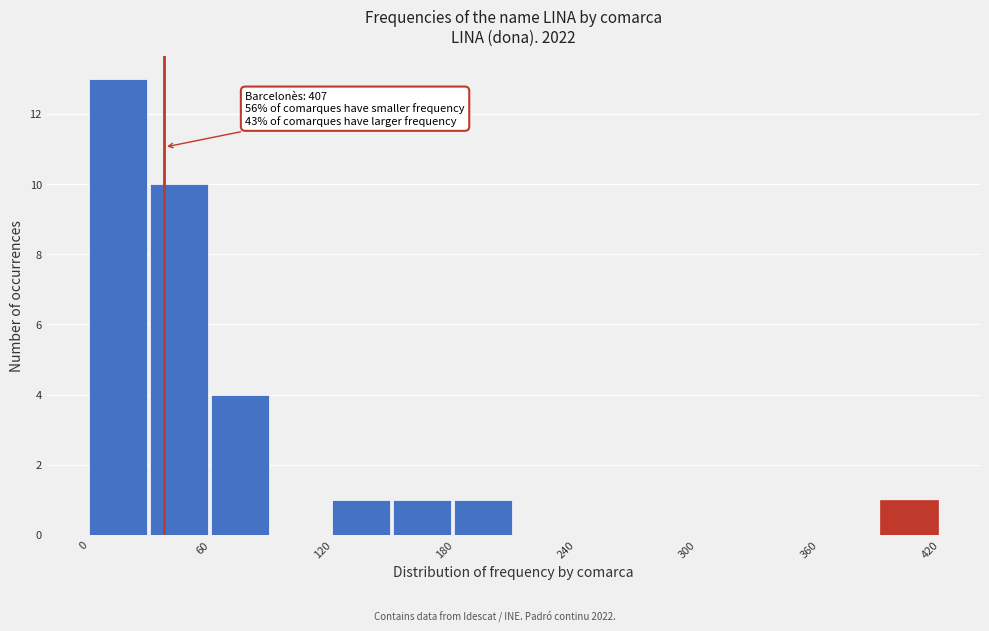

Read against the x-axis, roughly where is the centre of the tallest bar?

10